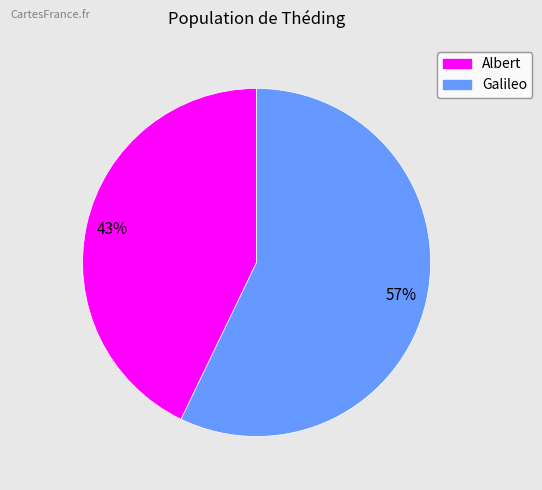

How many slices are in this pie chart?

2